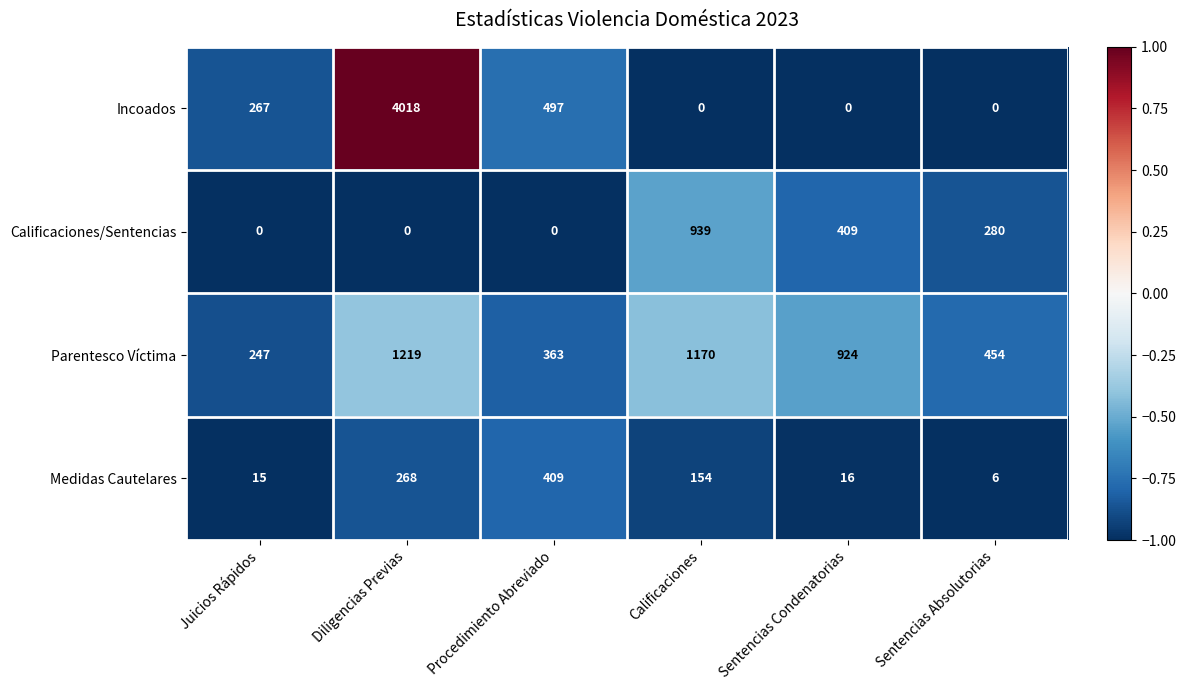

Which series has the largest total across all categories?

Incoados